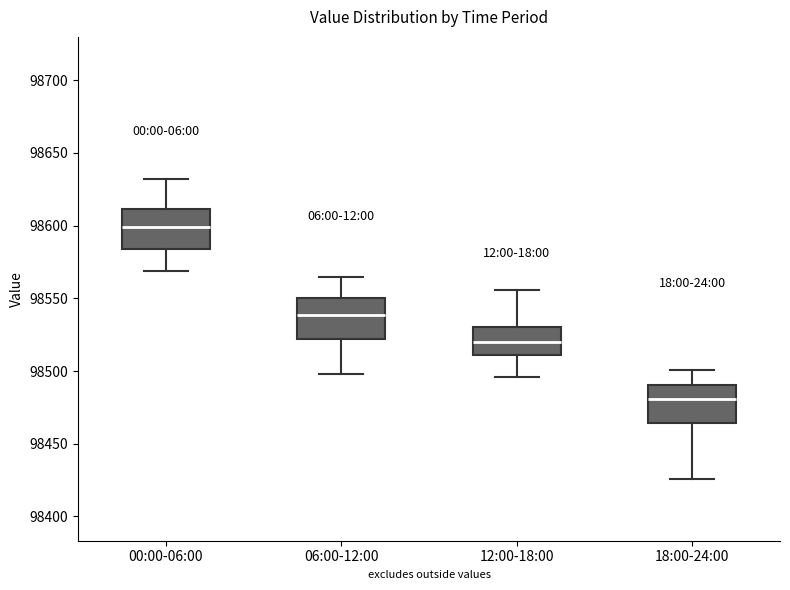

Reading left to right, read every box against the y-axis: the position of its median line, the range the box covers, and the ends of its whiskers. The values are not printed on the chart, so give them approximately, as read against the axis.

00:00-06:00: median 98600, box 98585 to 98610, whiskers 98570 to 98630
06:00-12:00: median 98540, box 98520 to 98550, whiskers 98500 to 98565
12:00-18:00: median 98520, box 98510 to 98530, whiskers 98495 to 98555
18:00-24:00: median 98480, box 98465 to 98490, whiskers 98425 to 98500